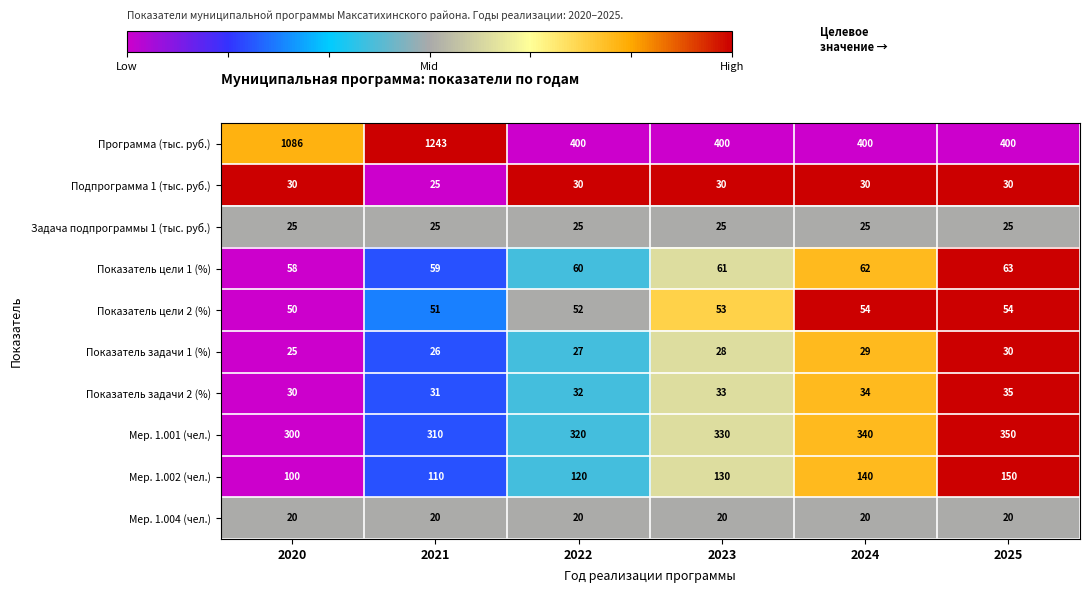

At which label is Мер. 1.002 (чел.) closest to 125?

2022